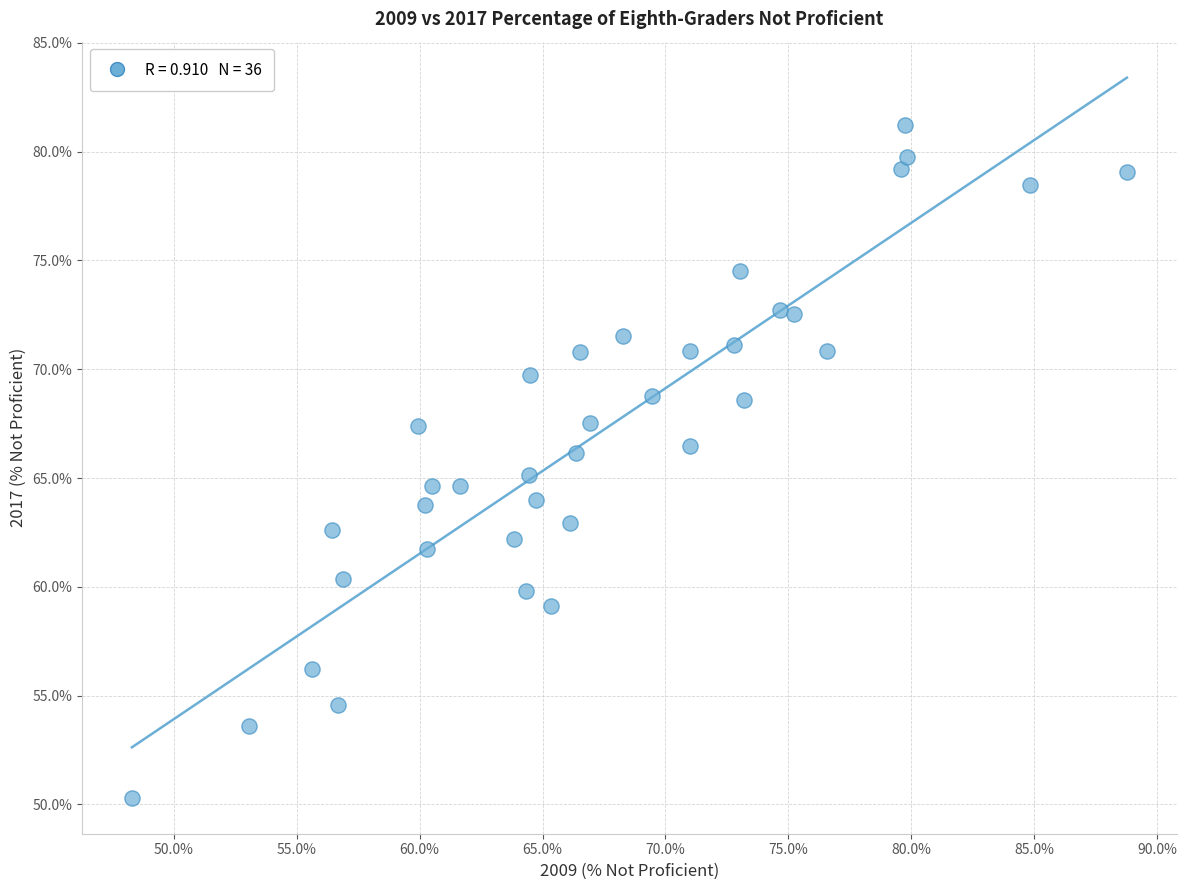

What is the range of Y values (max minus min)?

30.9